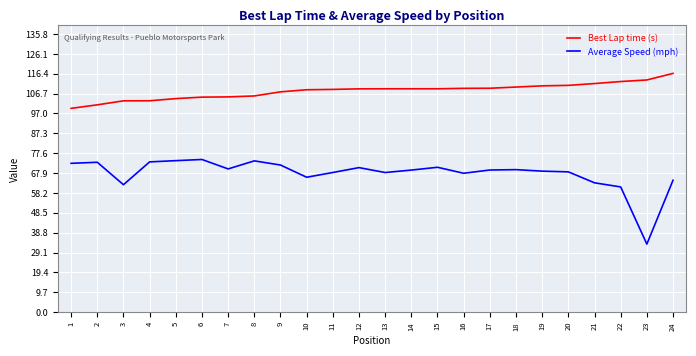

Is it true that Best Lap time (s) equals 109.1 at 14?

True